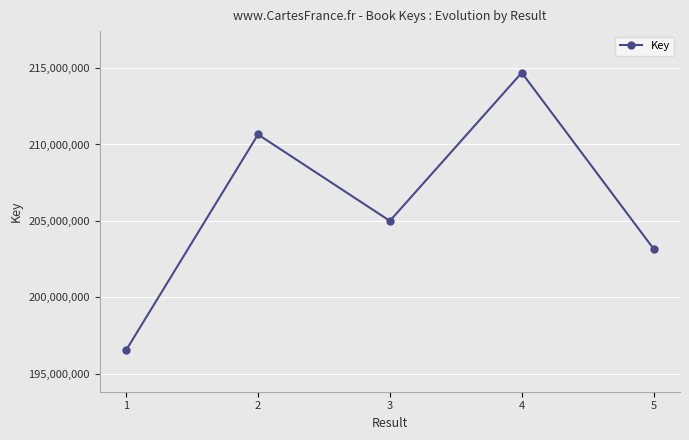

True or false: there are more than 0 points higher than both neighbors.

True